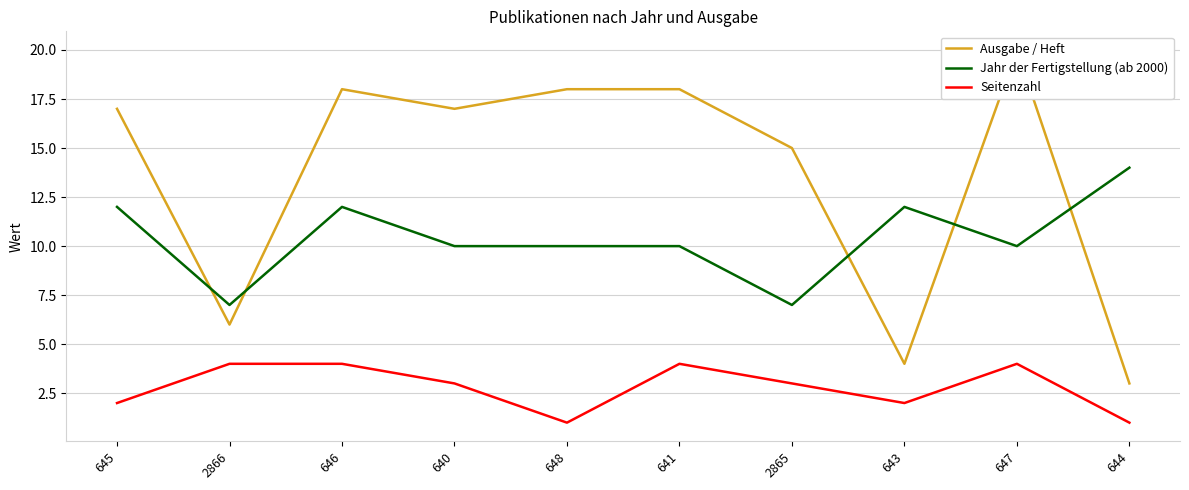

Between 640 and 646, which is larger?

646